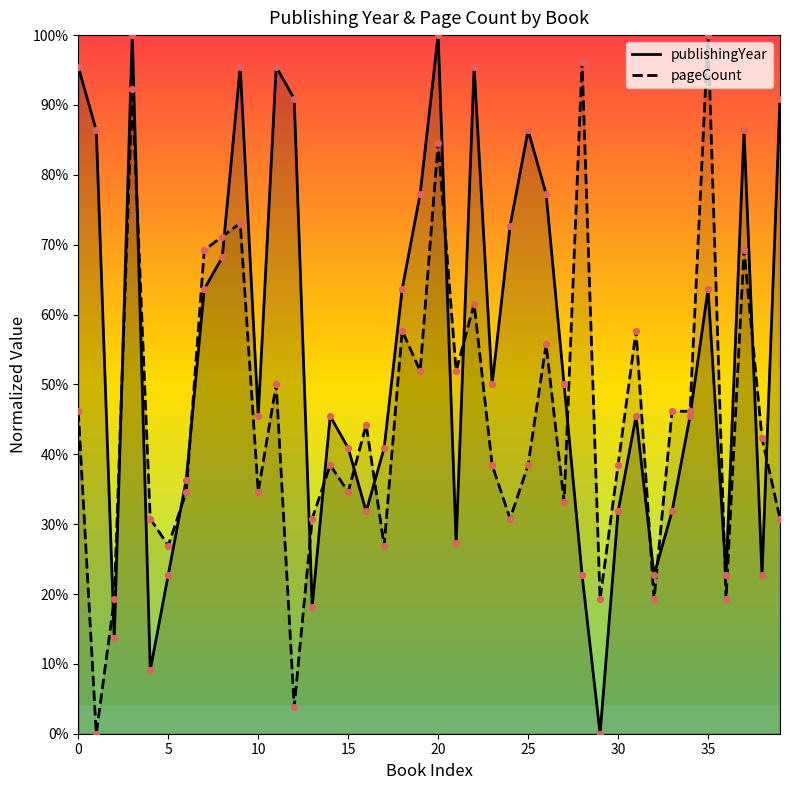

At which category is the sum across all series the highest?

3